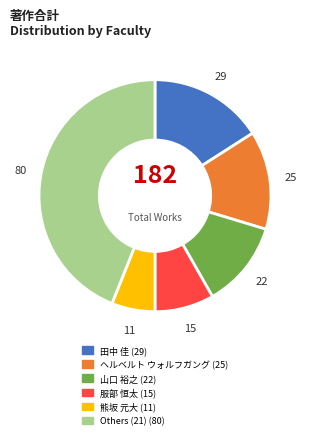

Is there a majority slice in this chart?

No